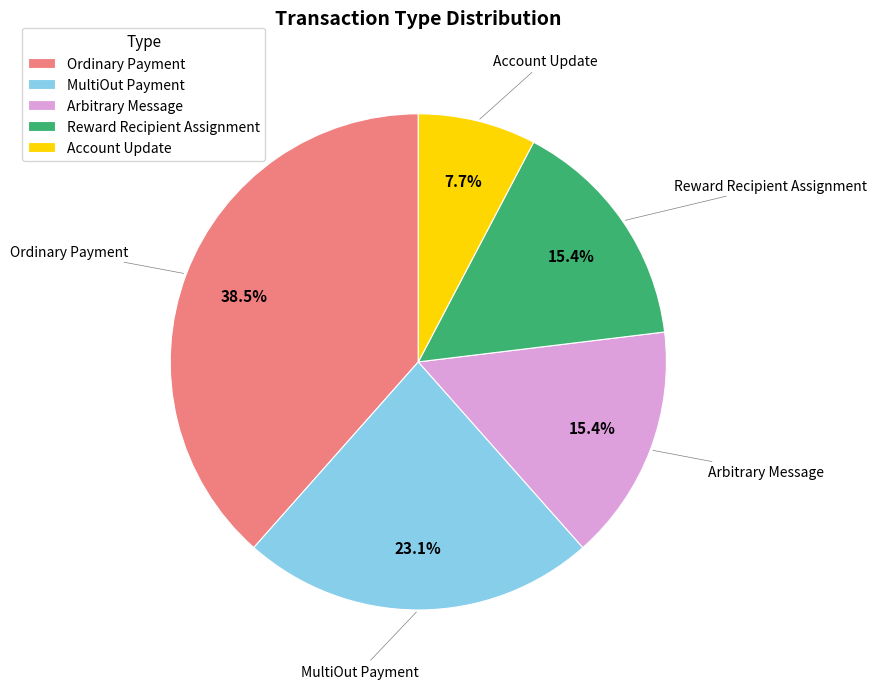

To the nearest percent, what is the difference between the largest and smallest slice percentages?

31%